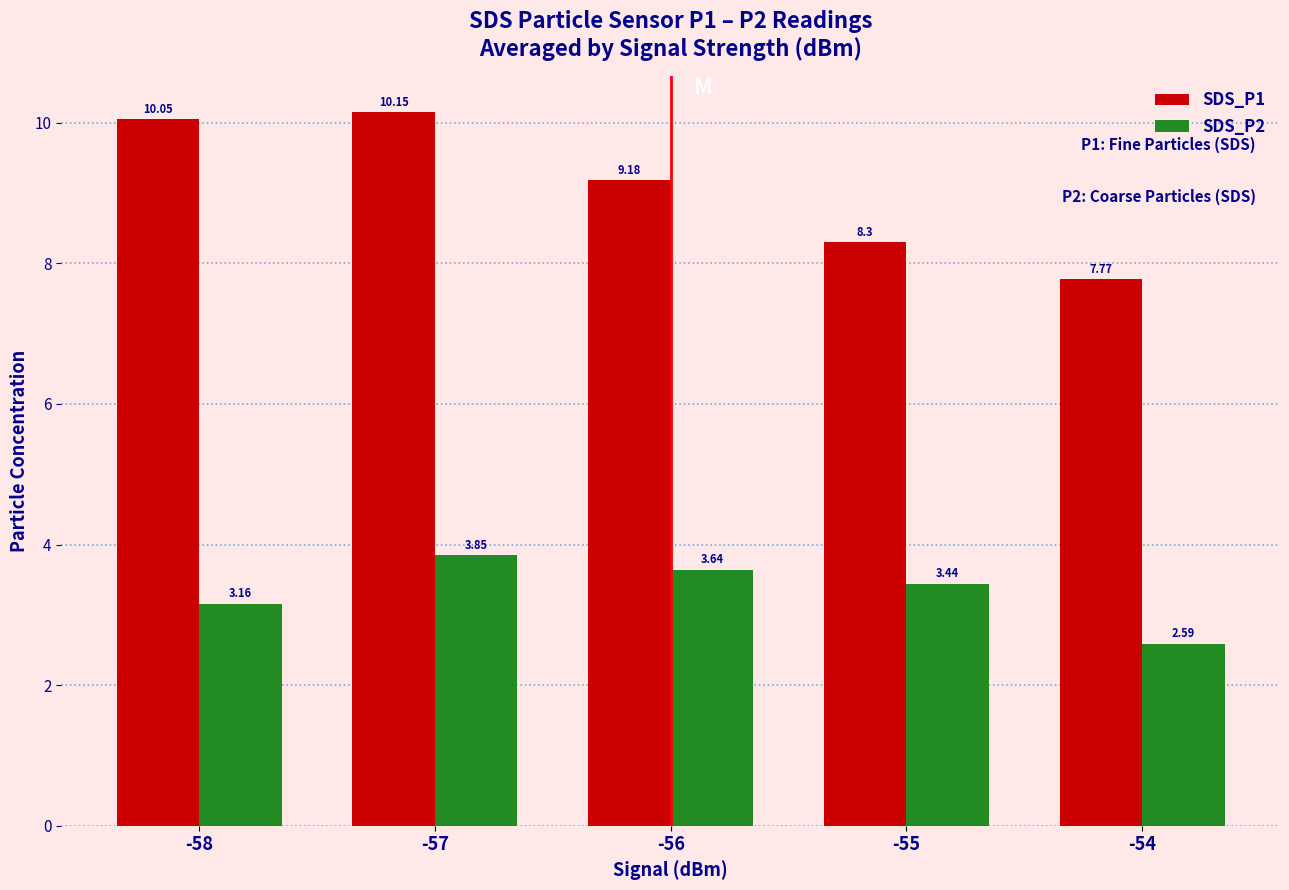

List the series in order of their peak value, highest first.

SDS_P1, SDS_P2